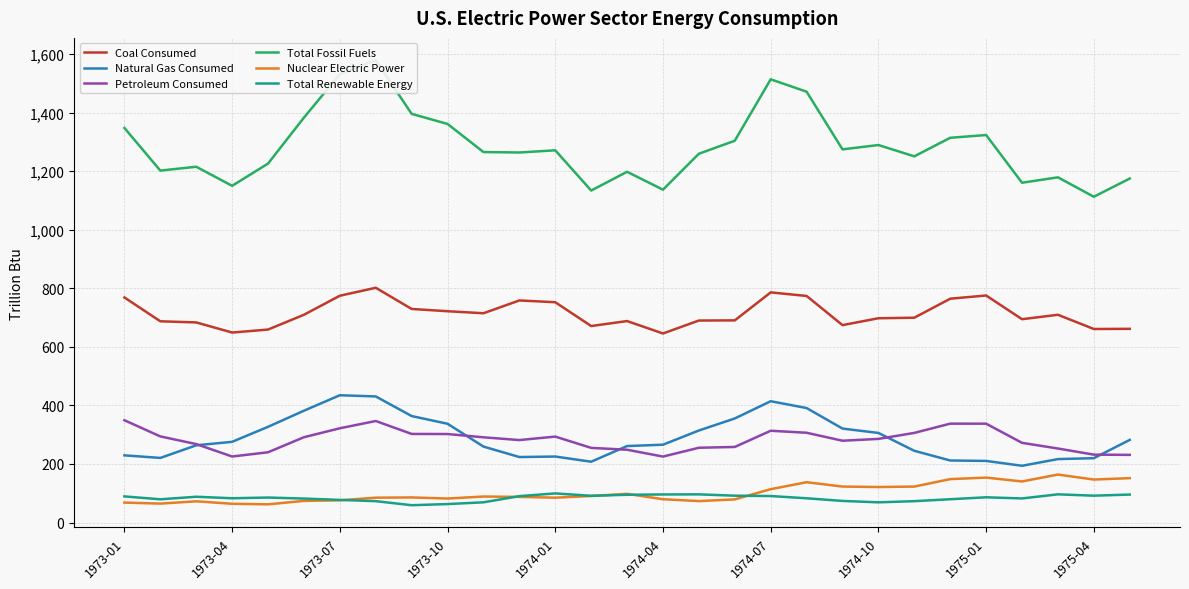

What is the minimum value for Nuclear Electric Power?

62.1